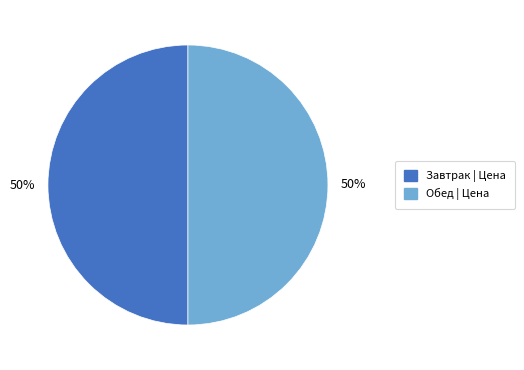

How many segments does this pie chart have?

2